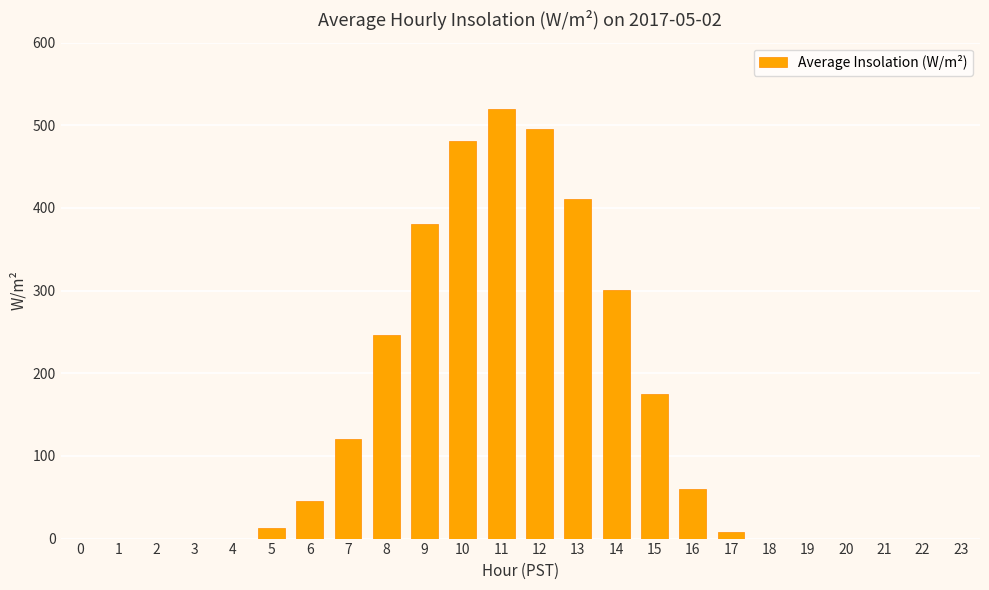

What is the change in value from 8 to 17?

-237.6